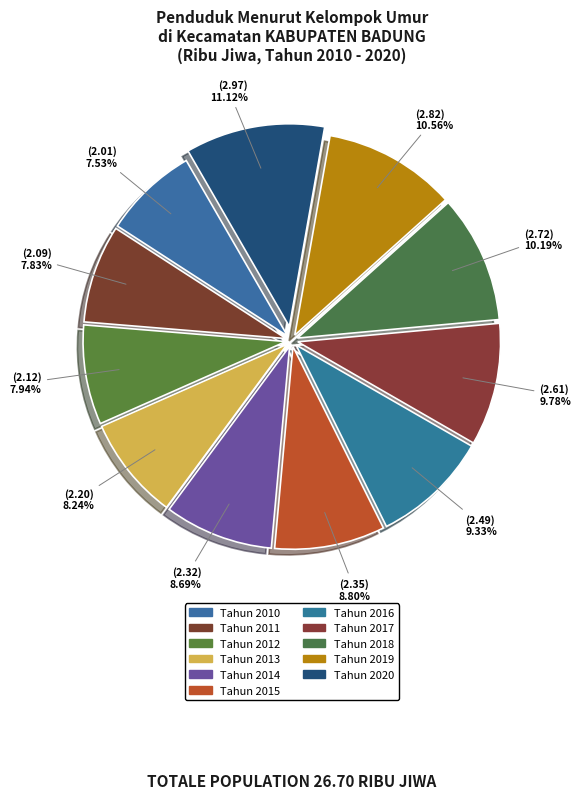

Approximately how many times larger is the value at Tahun 2015 compared to Tahun 2019?

0.8